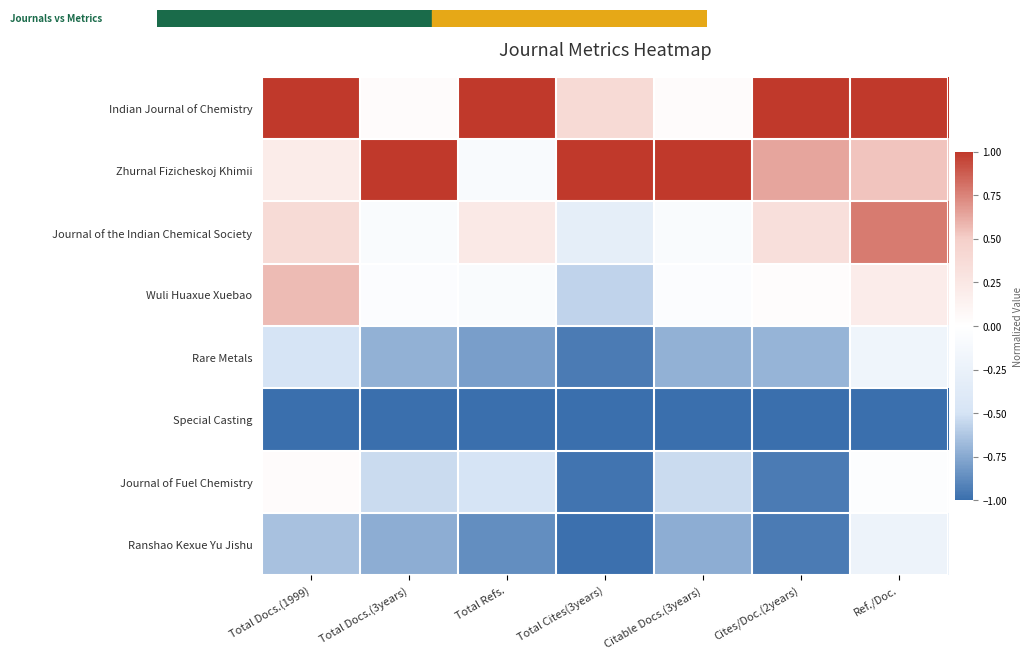

What is the smallest value displayed?

-1.0